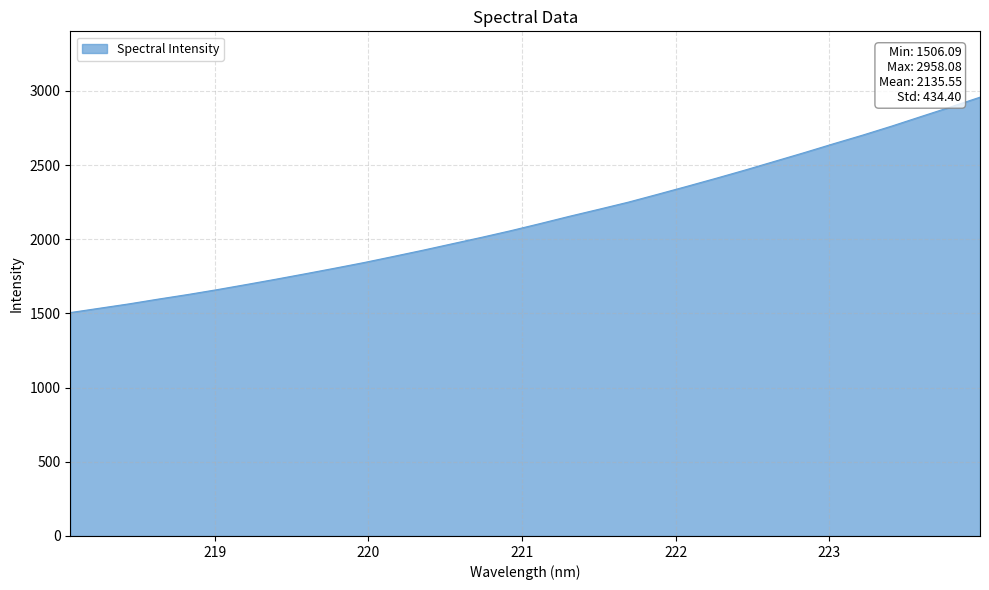

What is the difference between the maximum and minimum values?

1452.0